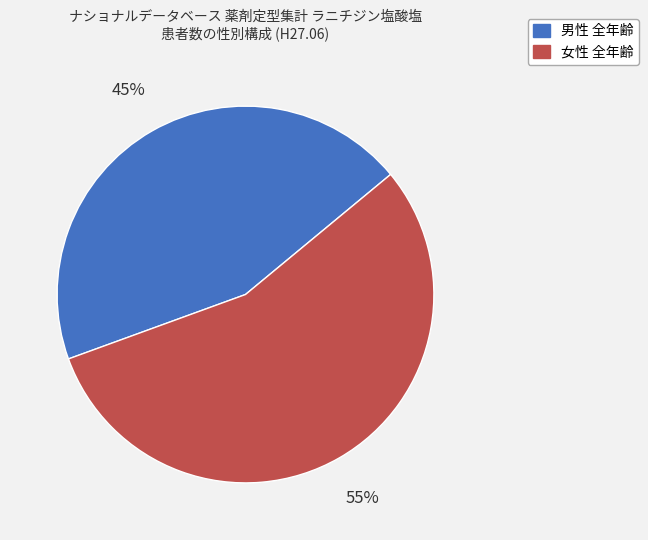

How many segments does this pie chart have?

2